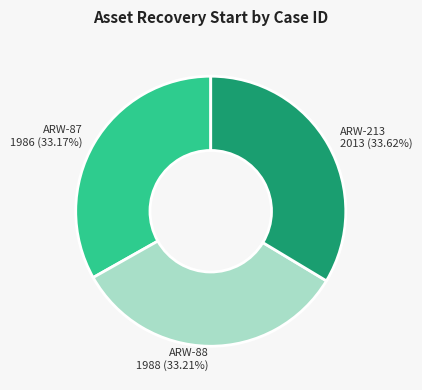

How many segments does this pie chart have?

3